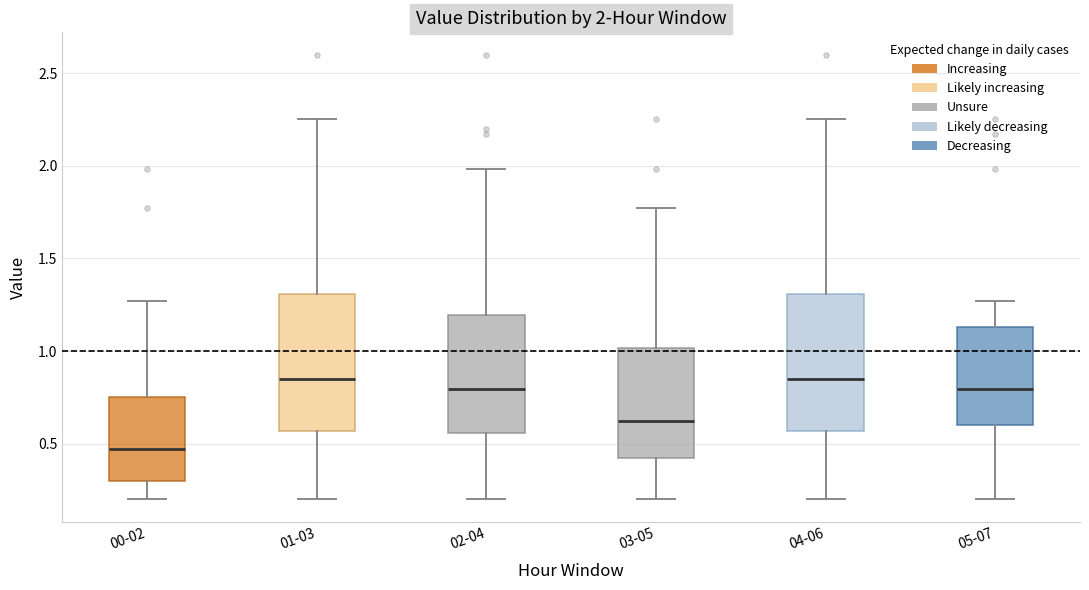

Which box's median line is the lowest?

00-02